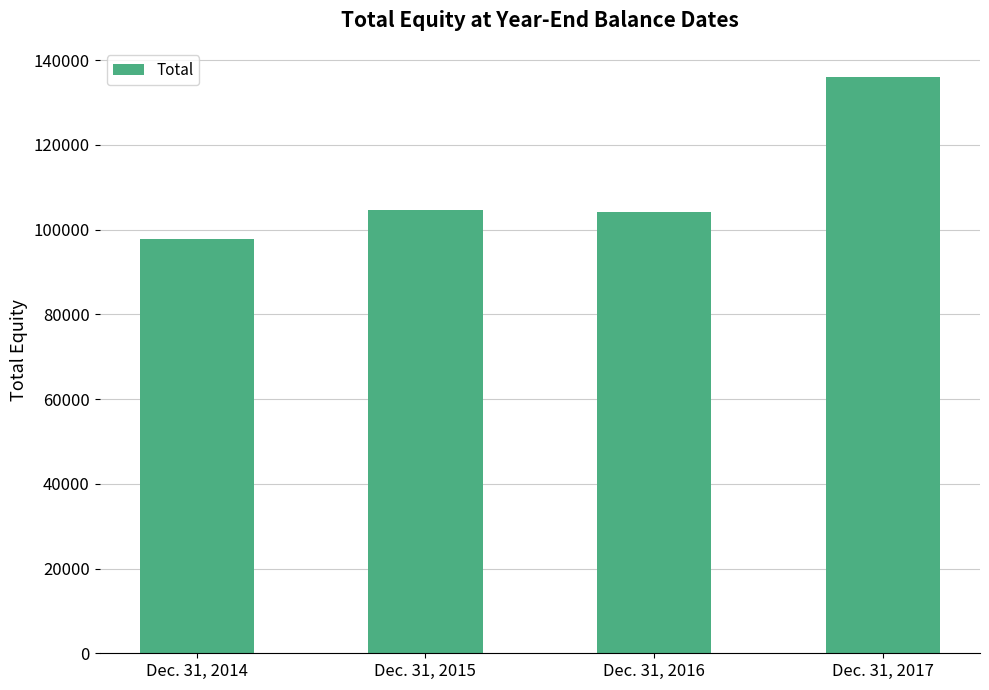

Is it true that the value at Dec. 31, 2015 is 63876?

False